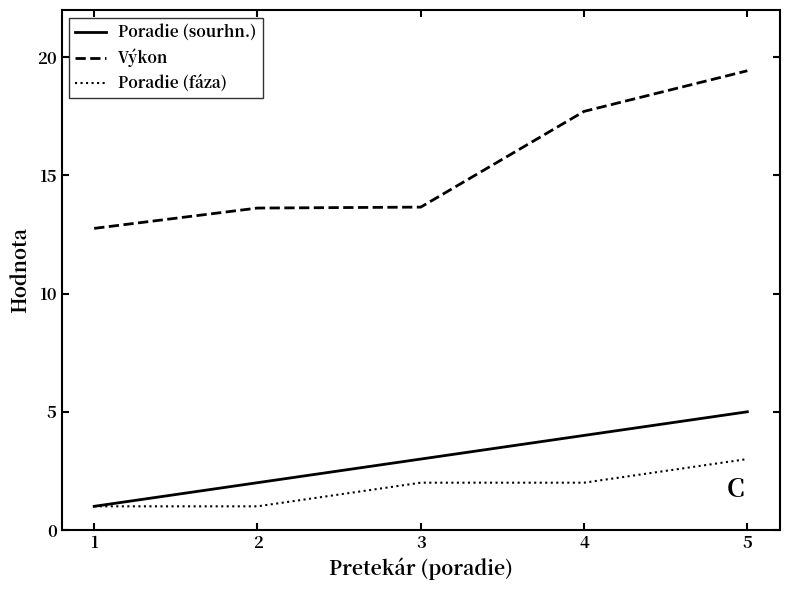

True or false: Výkon and Poradie (sourhn.) intersect in this chart.

False